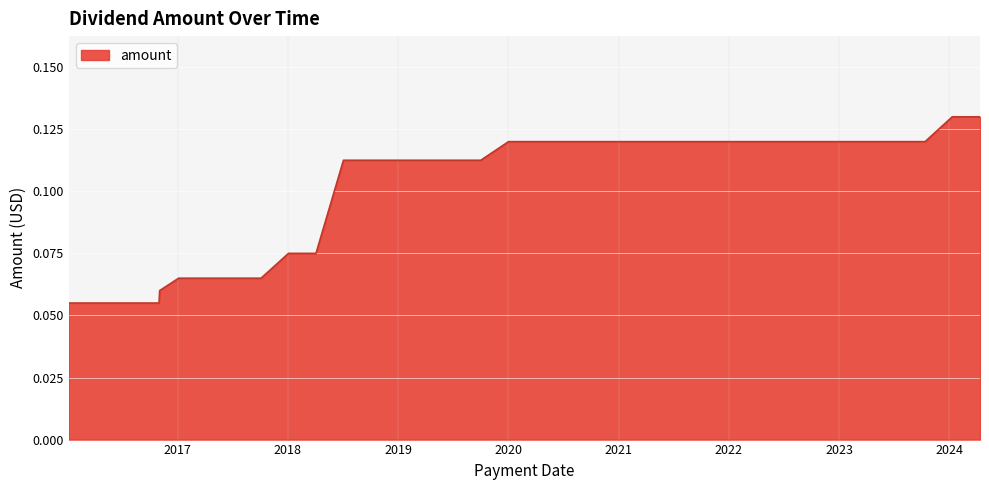

What is the sum of all values?

3.5